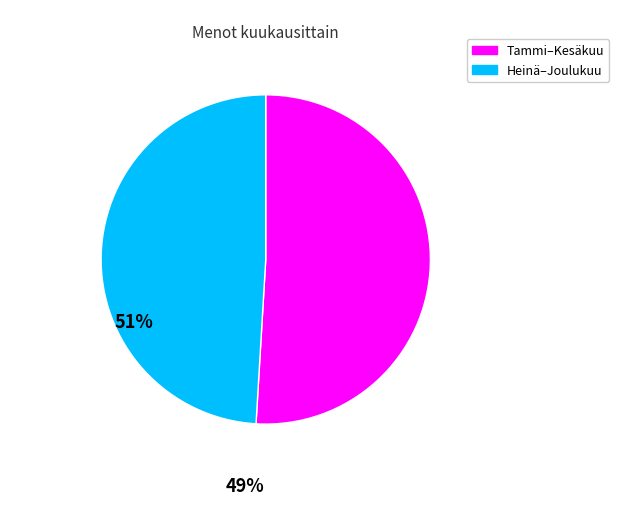

Is there any slice that represents more than half of the pie?

Yes